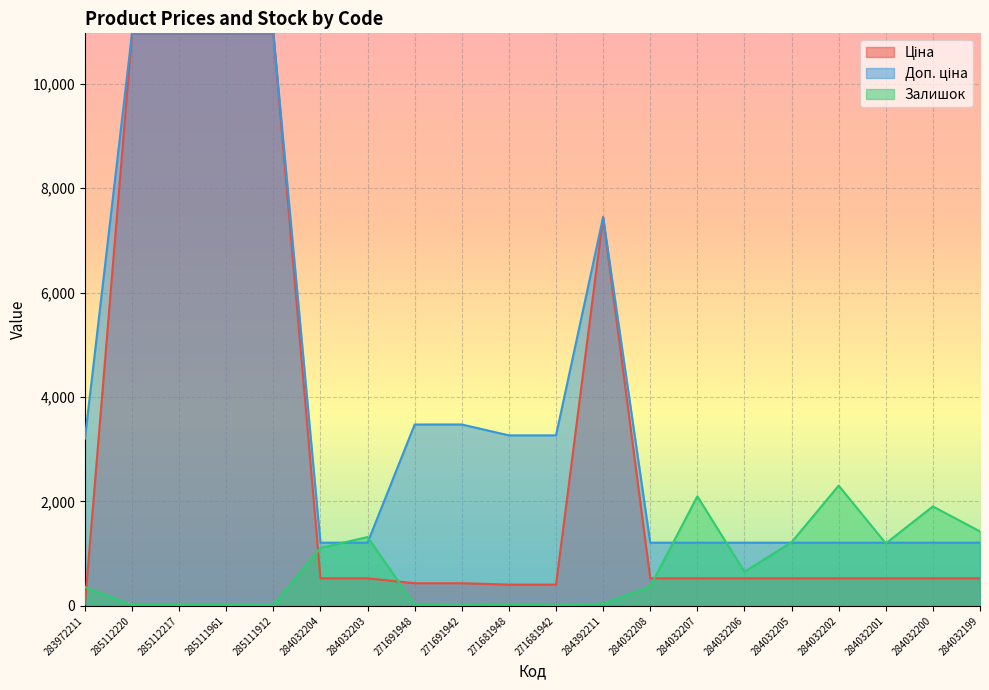

Reading left to right, list all the values displayed in this chart.

Ціна: 32.0	10964.4	10964.4	10964.4	10964.4	528.2	528.2	434.3	434.3	408.2	408.2	7444.6	528.2	528.2	528.2	528.2	528.2	528.2	528.2	528.2
Доп. ціна: 3205.0	10964.4	10964.4	10964.4	10964.4	1210.7	1210.7	3474.1	3474.1	3265.8	3265.8	7444.6	1210.7	1210.7	1210.7	1210.7	1210.7	1210.7	1210.7	1210.7
Залишок: 360.0	17.0	17.0	17.0	15.0	1110.0	1319.0	22.0	13.0	30.0	10.0	44.0	371.0	2099.0	653.0	1219.0	2304.0	1197.0	1905.0	1426.0